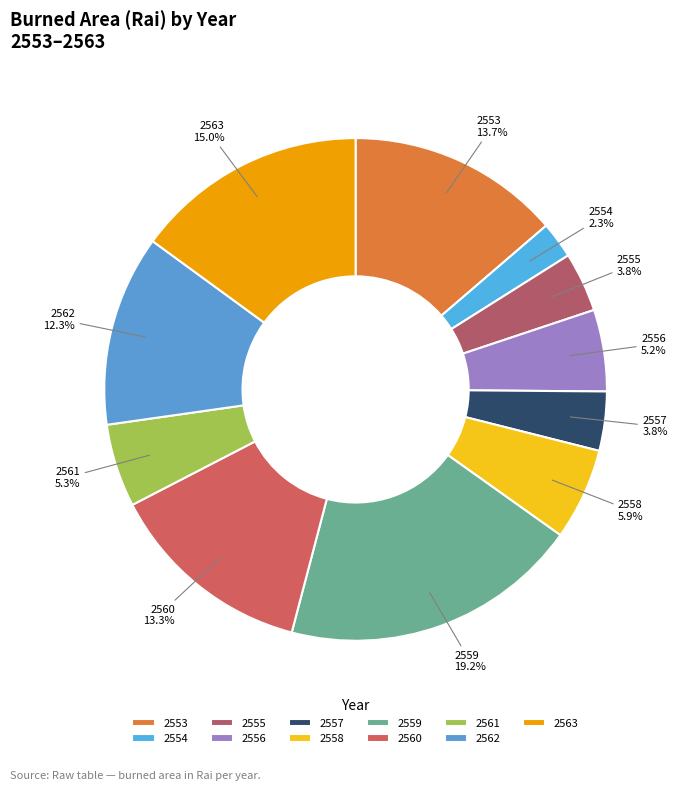

True or false: 2558 accounts for 12% of the total.

False